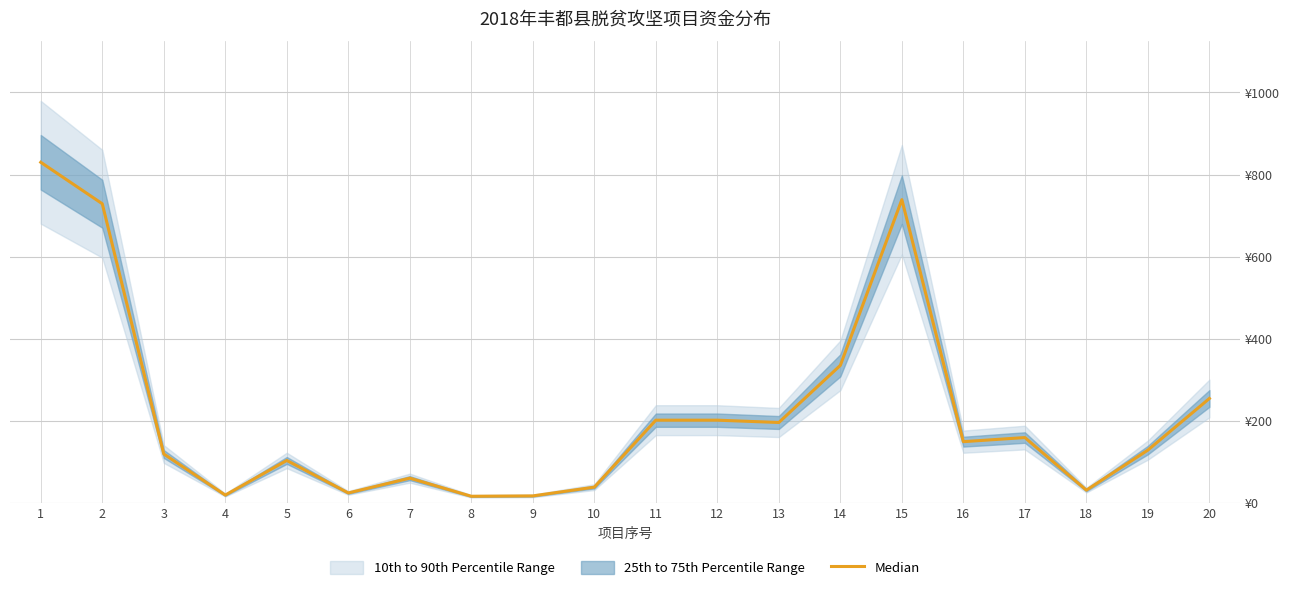

Does the chart have visible grid lines?

Yes